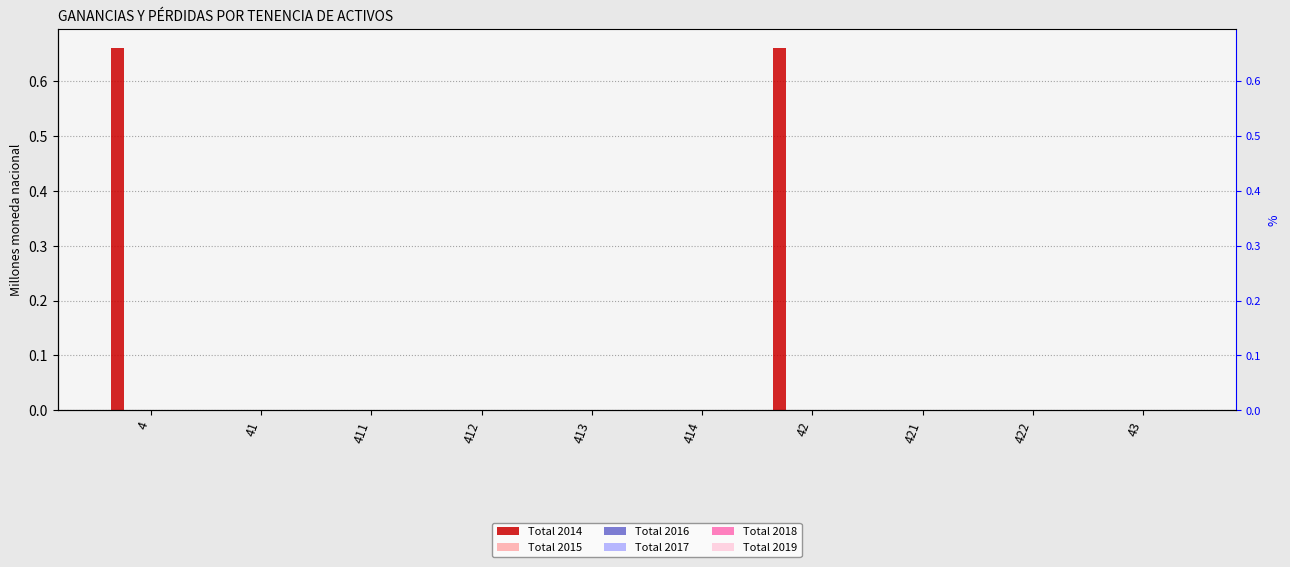

What is the difference between the maximum and minimum values in the Total 2014 series?

0.7